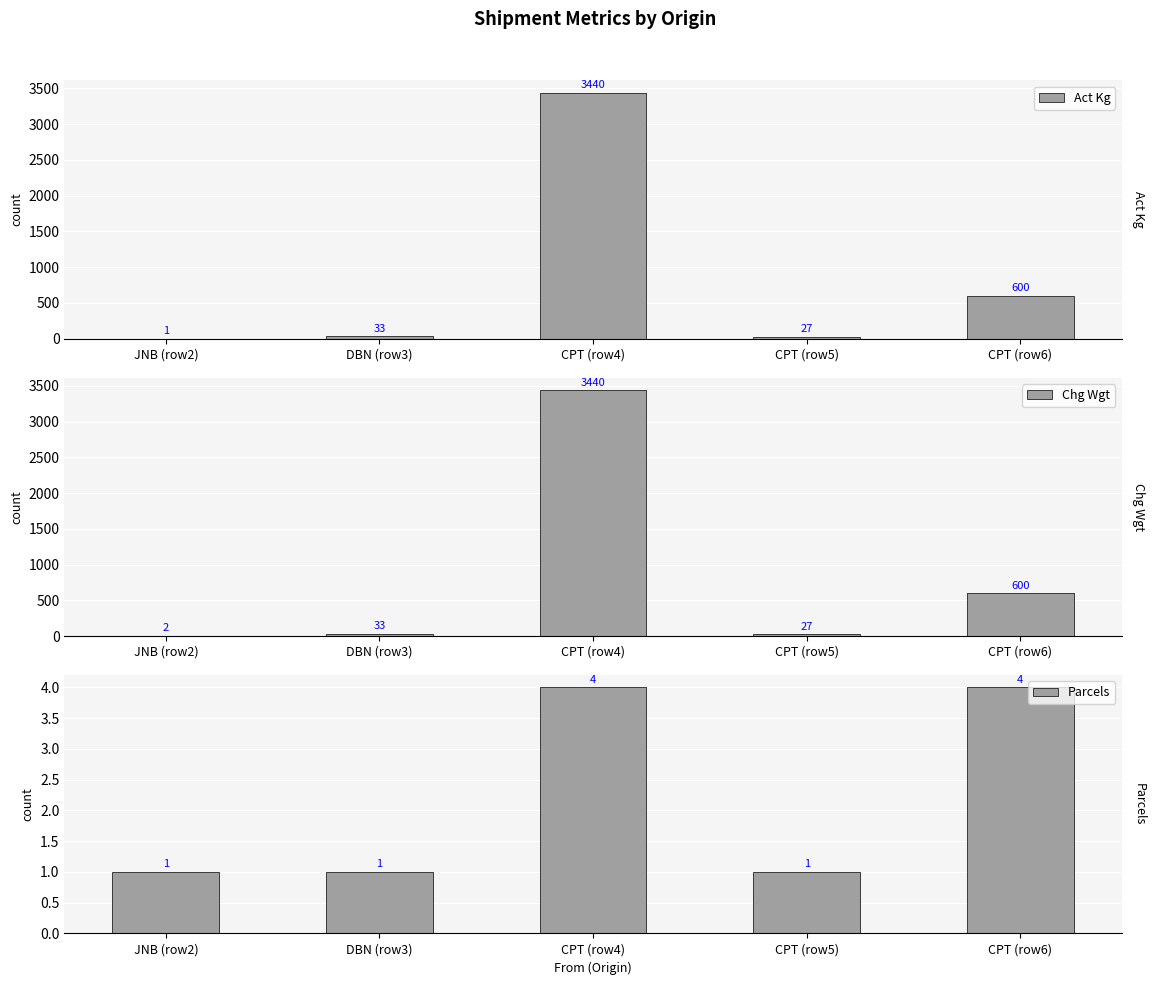

The value of Chg Wgt at CPT (row4) is 1656. True or false?

False